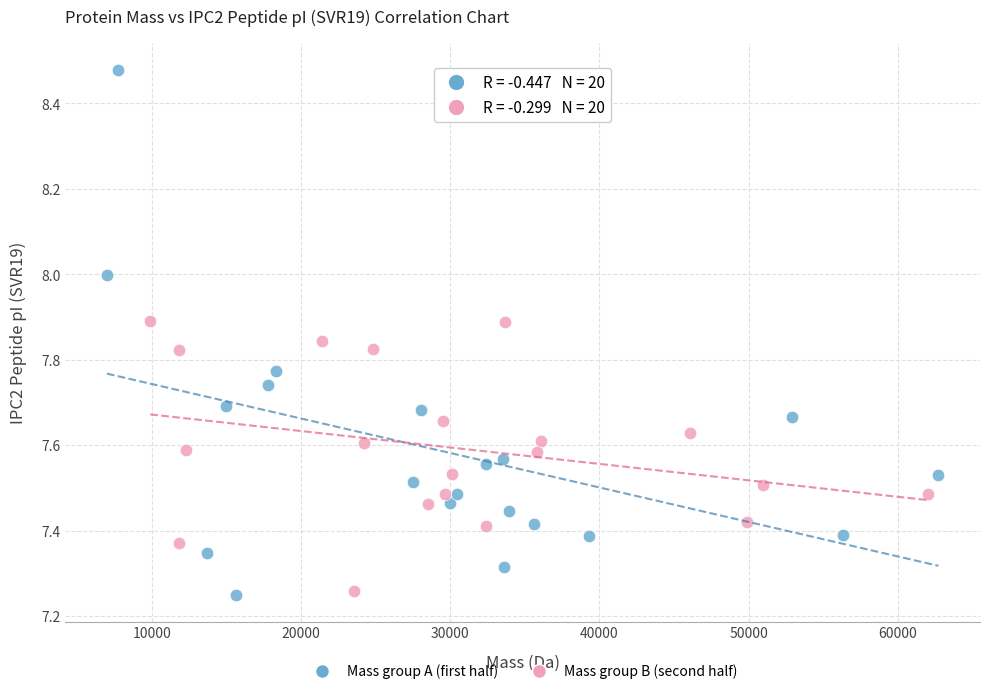

Which series contains the highest Y value?

Mass group A (first half)